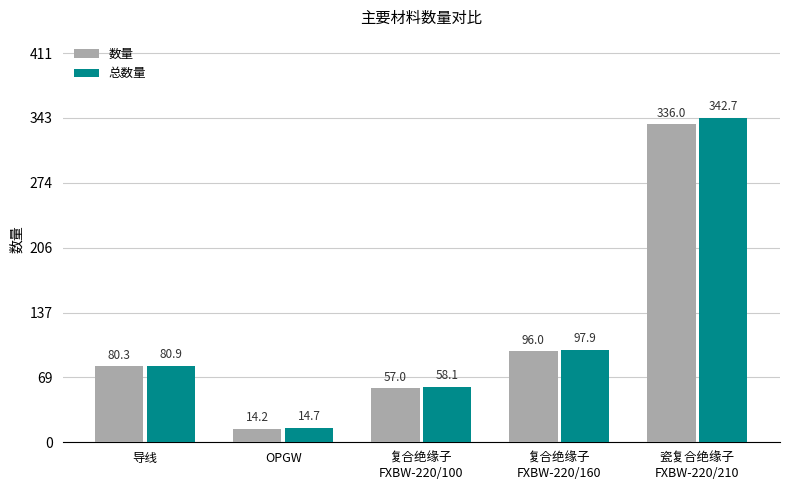

What is the label of the 3rd bar from the left?

复合绝缘子
FXBW-220/100